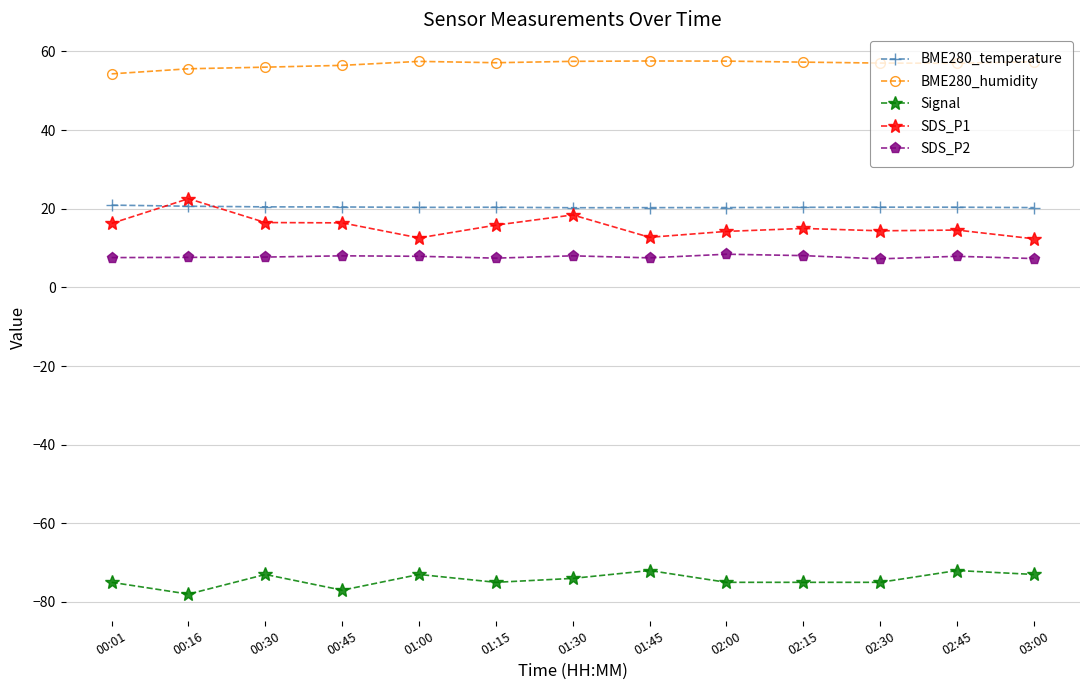

Which series has the largest total across all categories?

BME280_humidity